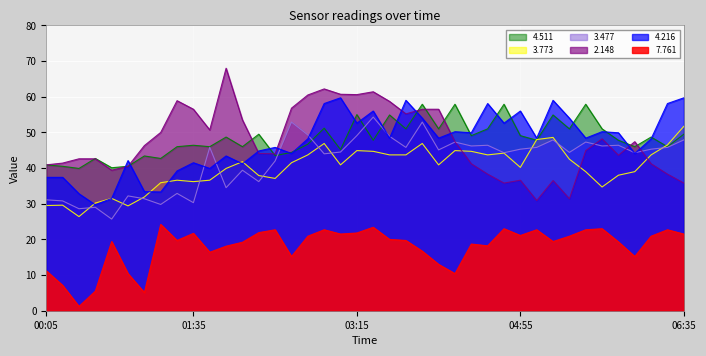

What is the difference between the maximum and minimum values in the 3.773 series?

25.3